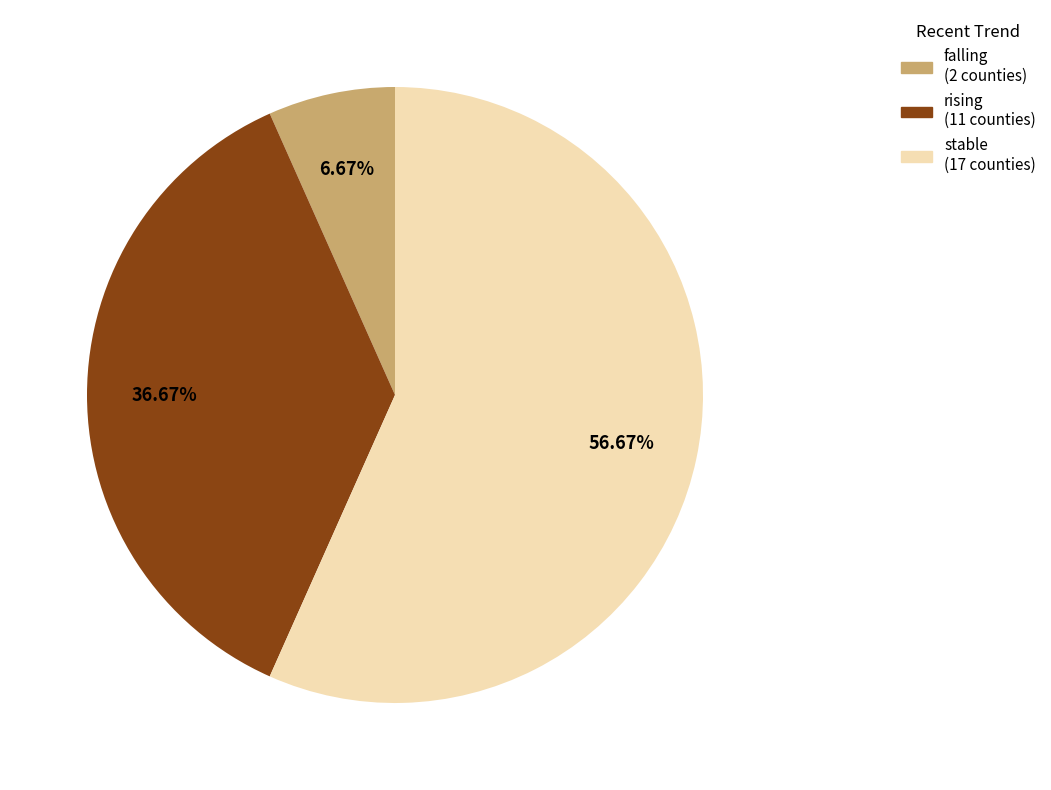

Is there a majority slice in this chart?

Yes